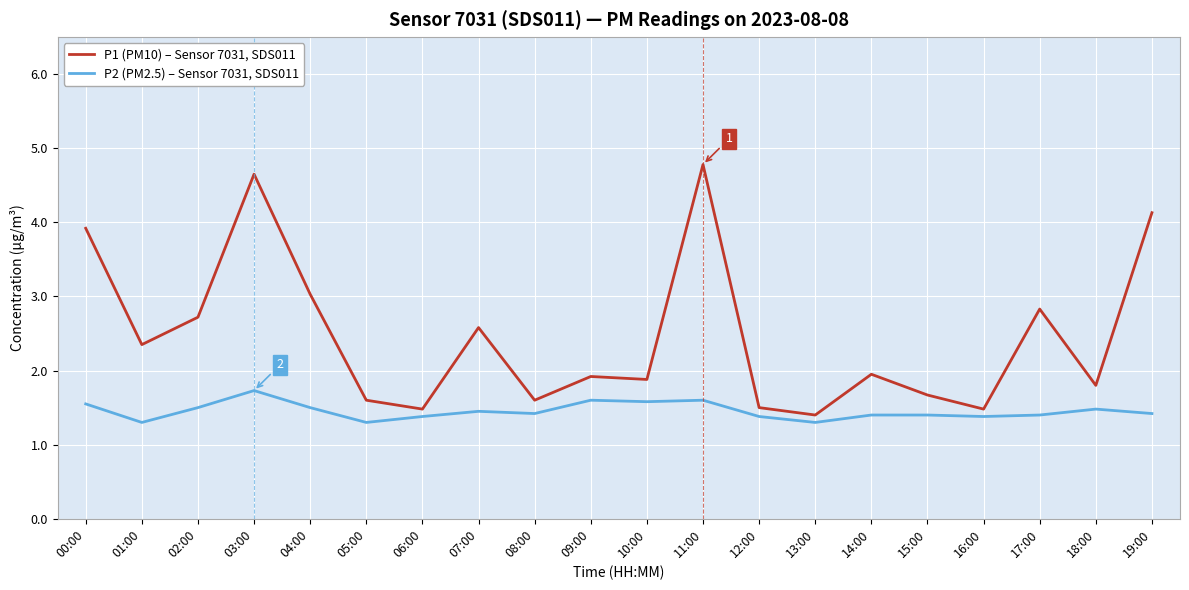

How many lines are shown in the chart?

2